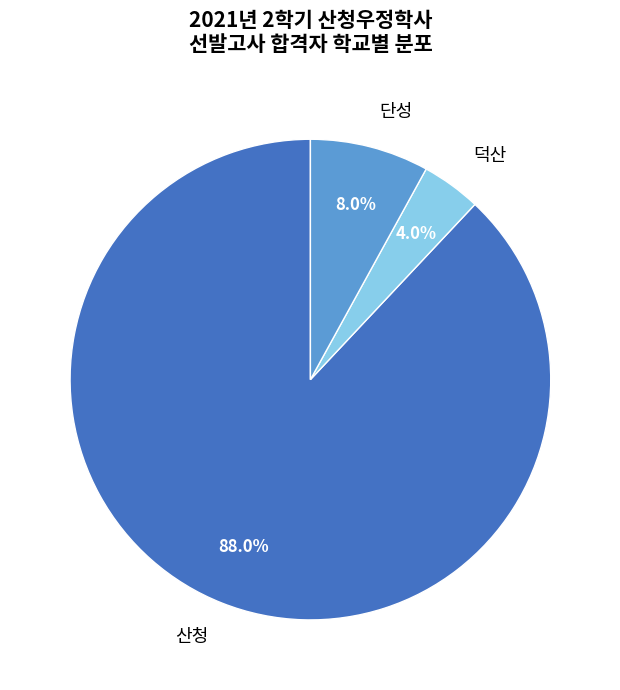

Which category has the biggest portion of the pie?

산청